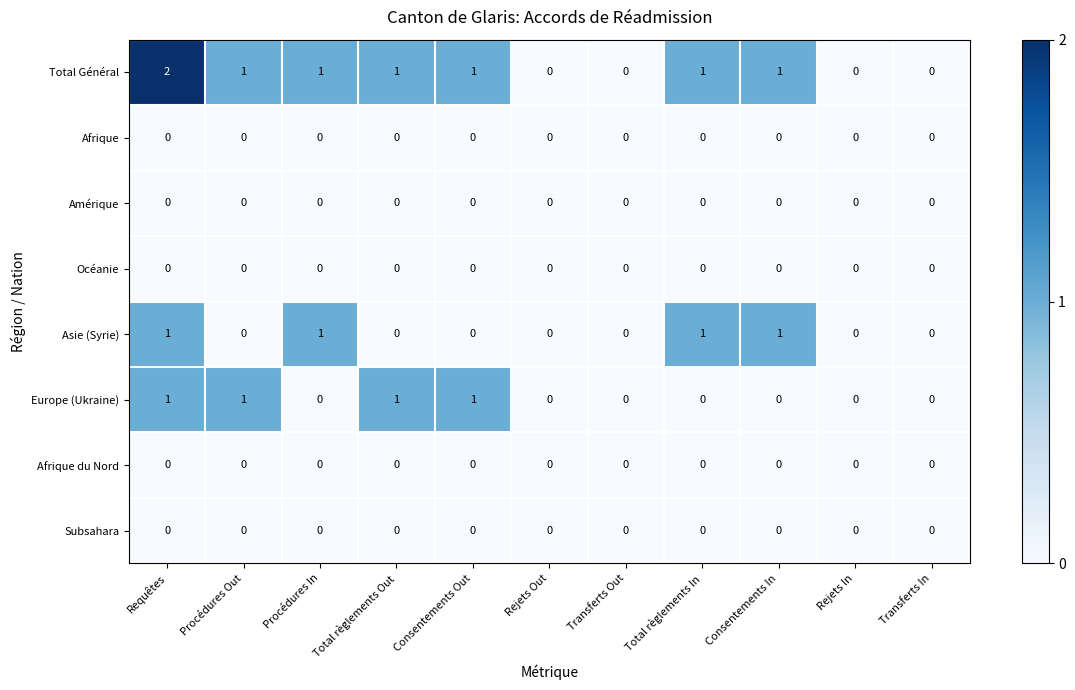

Which series has the largest range (max minus min)?

Total Général